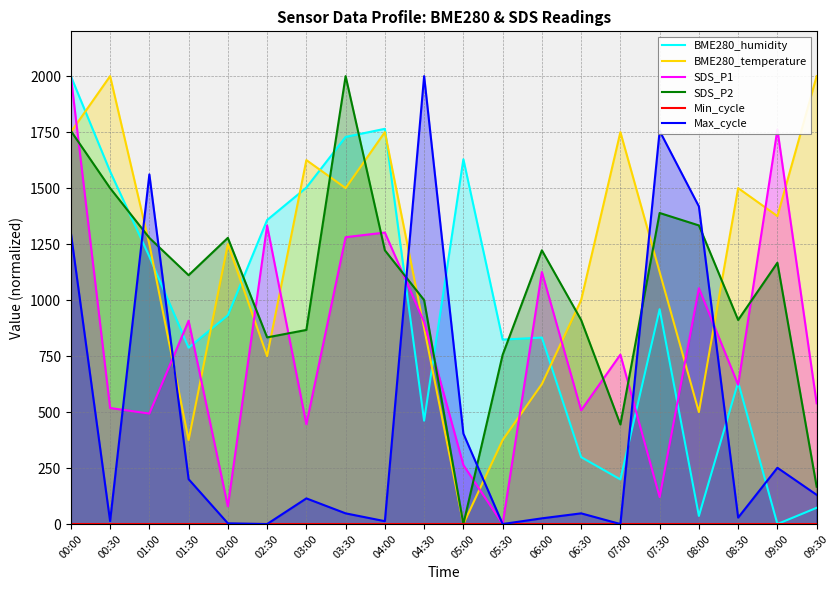

Which category has the highest value in the BME280_humidity series?

00:00